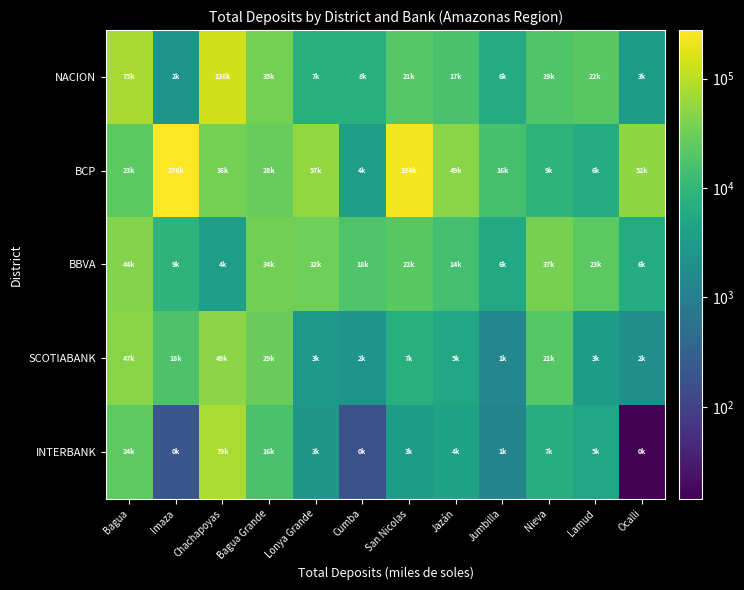

At which category is the sum across all series the highest?

Imaza